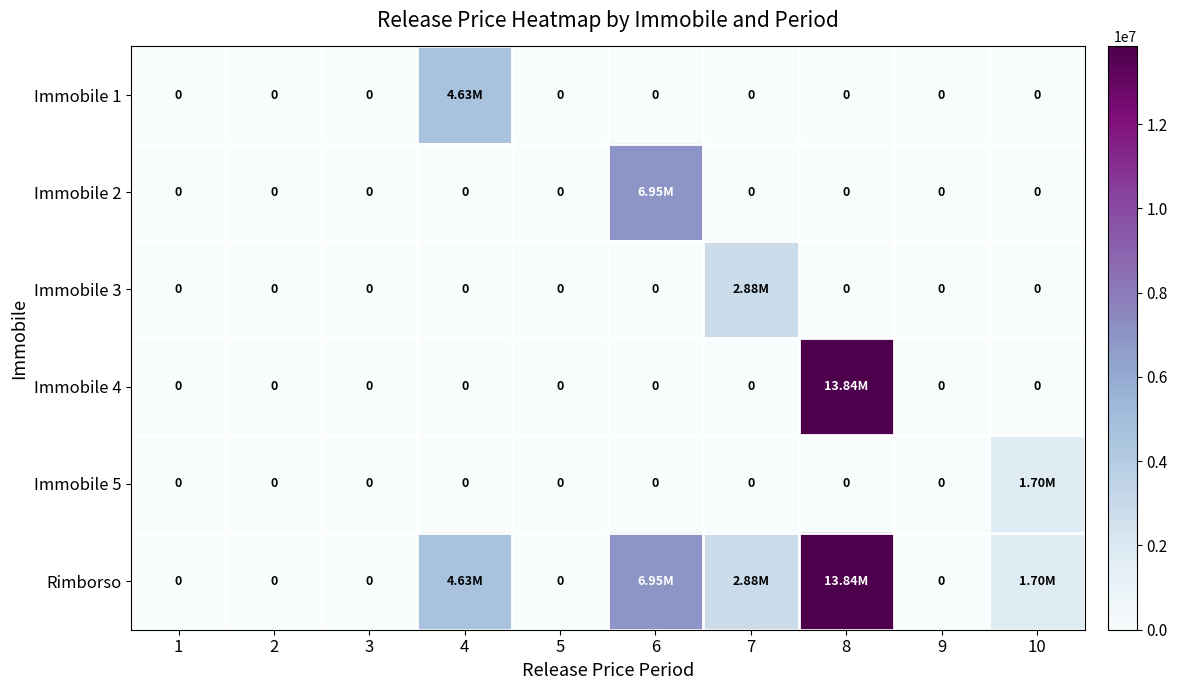

True or false: Rimborso has a value of 2877511.3 at 7.

True